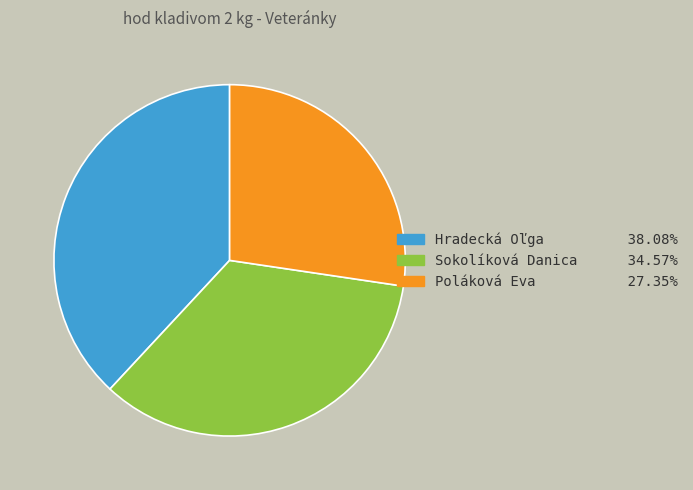

Rank the categories by value from highest to lowest.

Hradecká Oľga, Sokolíková Danica, Poláková Eva